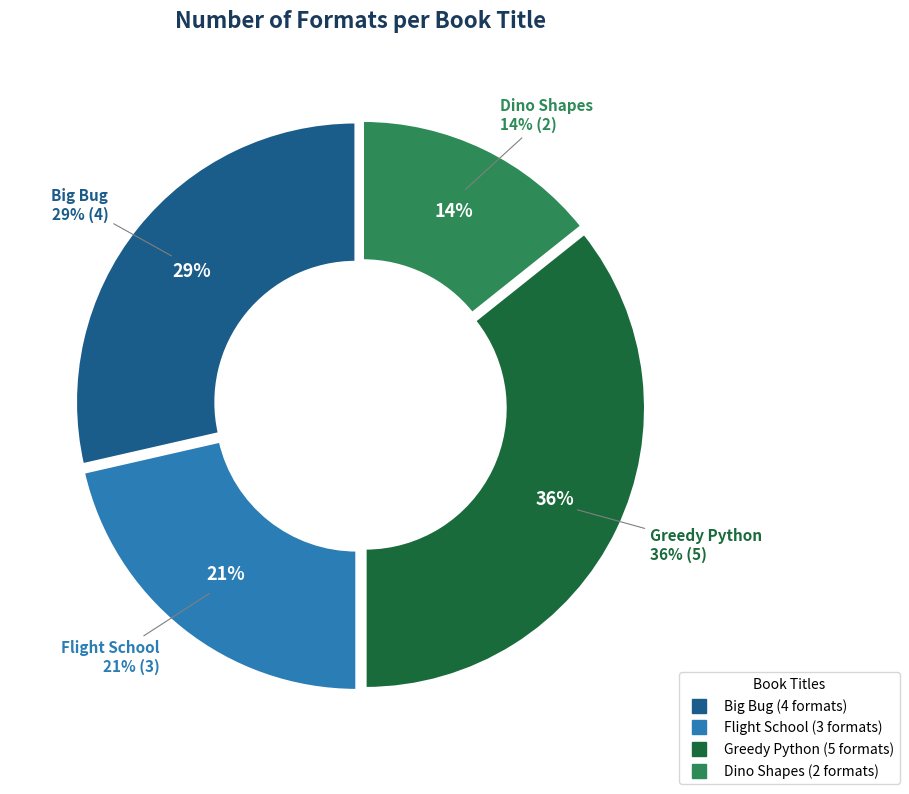

How many segments does this pie chart have?

4